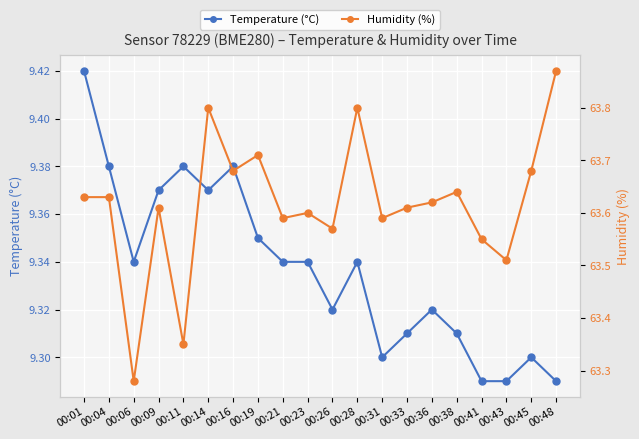

Reading right to left, what are all the values shown in this chart?

Temperature (°C): 9.3	9.3	9.3	9.3	9.3	9.3	9.3	9.3	9.3	9.3	9.3	9.3	9.3	9.4	9.4	9.4	9.4	9.3	9.4	9.4
Humidity (%): 63.9	63.7	63.5	63.5	63.6	63.6	63.6	63.6	63.8	63.6	63.6	63.6	63.7	63.7	63.8	63.4	63.6	63.3	63.6	63.6